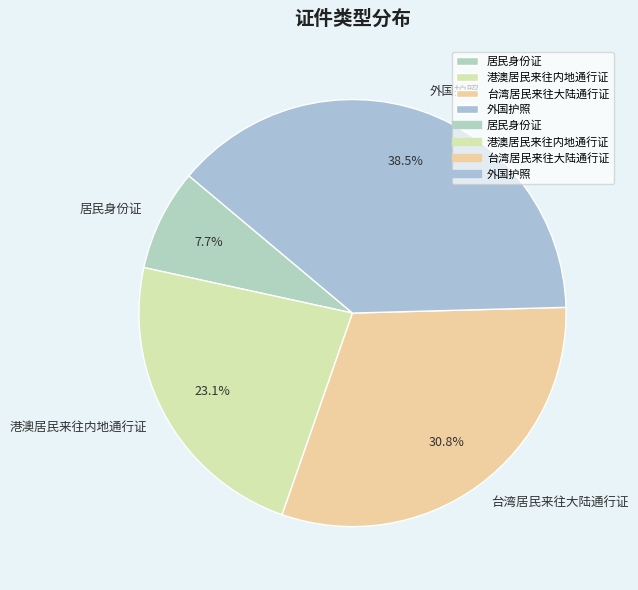

Which category has the smallest portion of the pie?

居民身份证